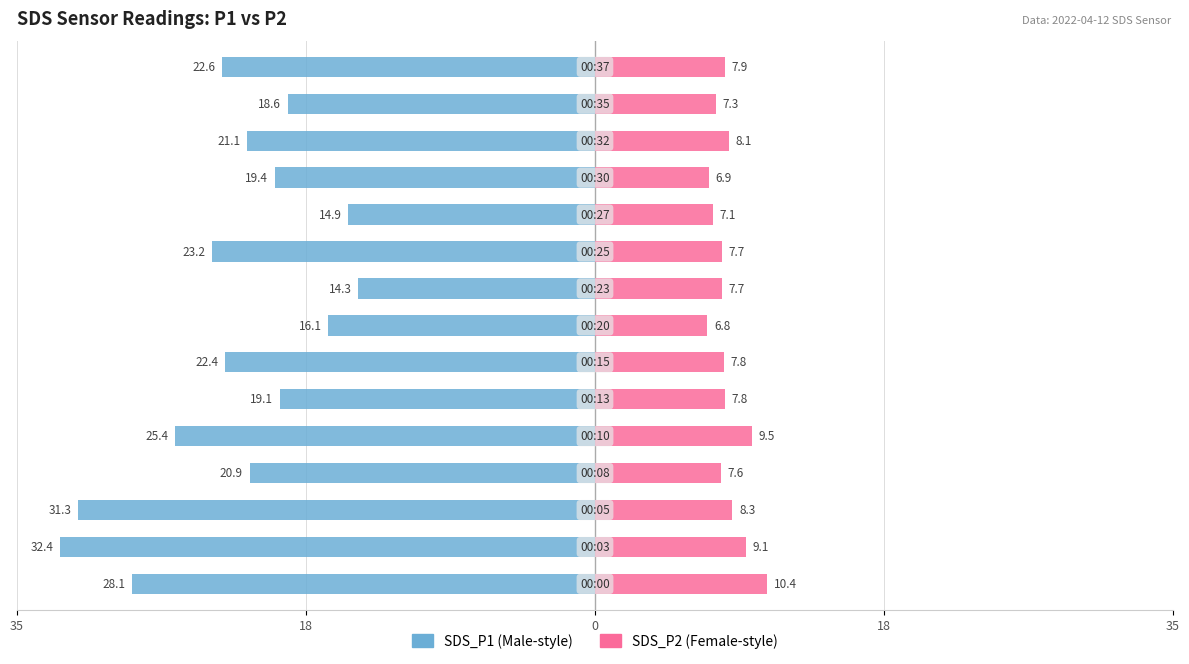

How many bars are there in each group?

2